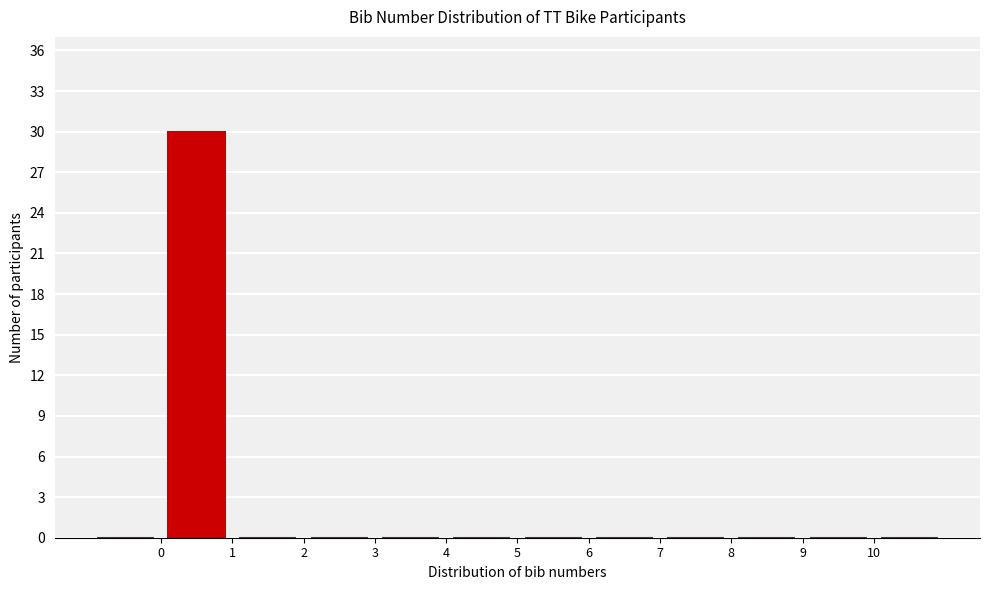

Over which range of the x-axis is the bar tallest?

0 to 1